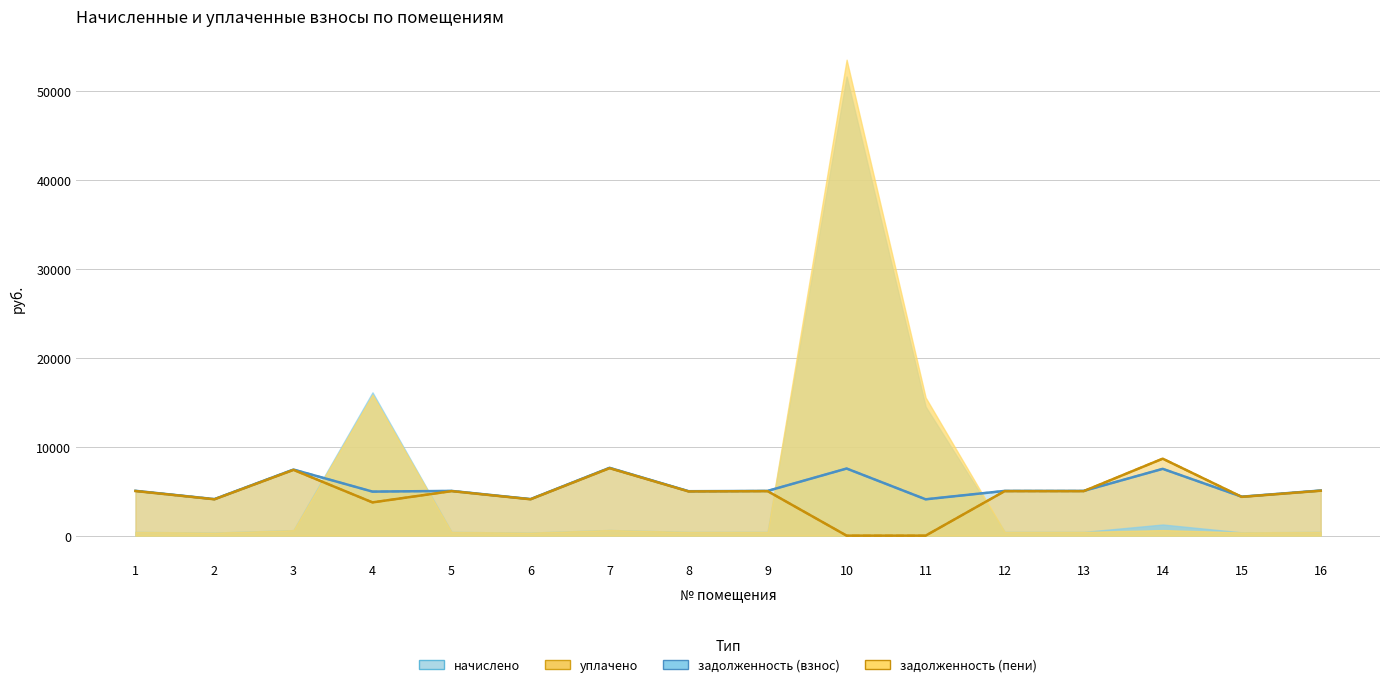

How many data points in уплачено are above 5009?

9